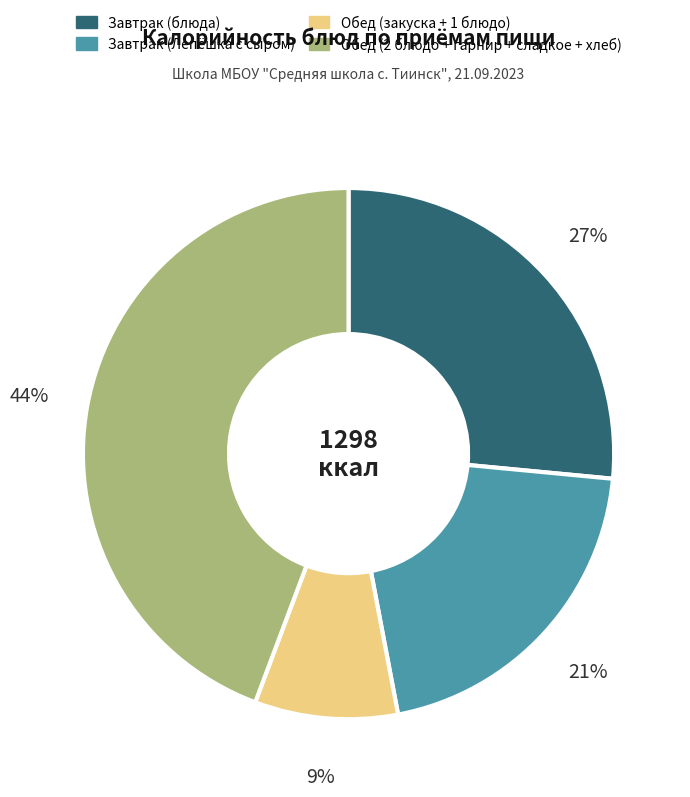

Does any single category account for the majority?

No